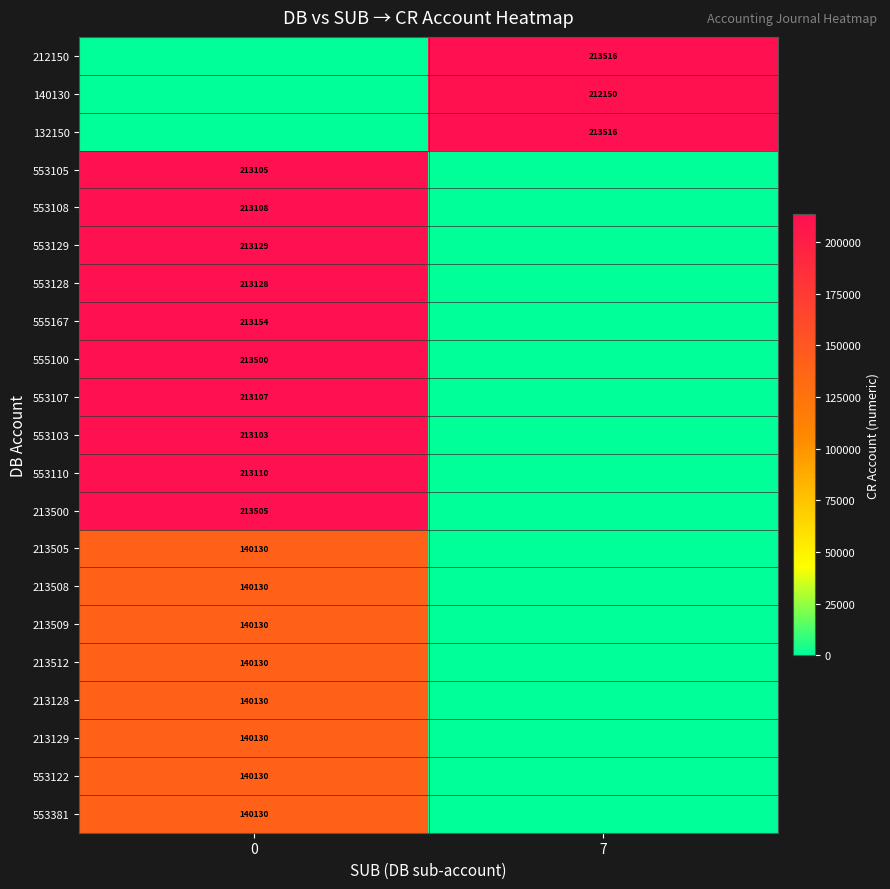

The value of 553105 at 0 is 323066. True or false?

False